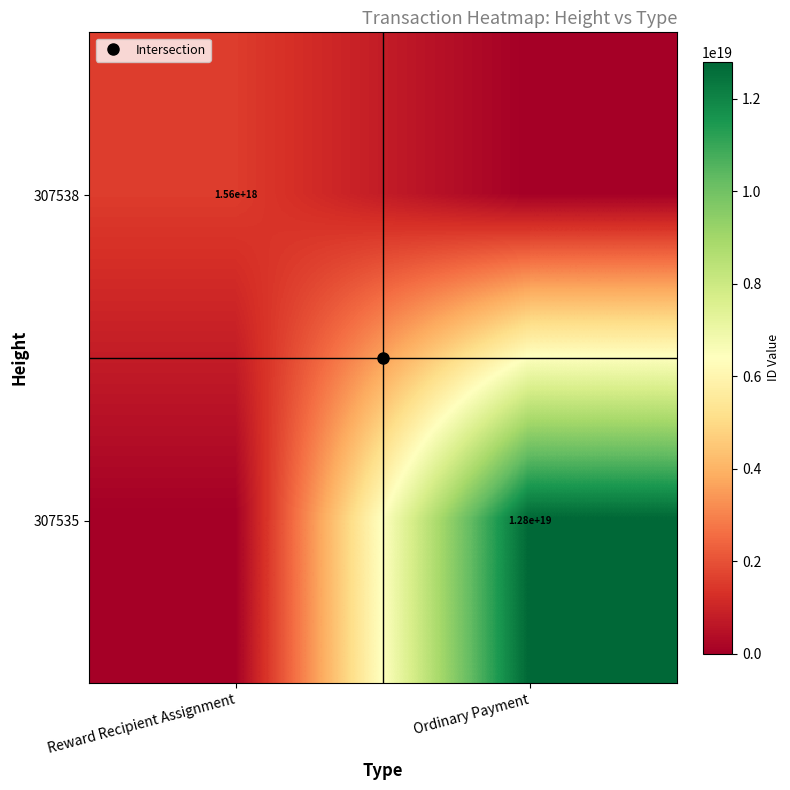

How many values in 307538 are above zero?

1